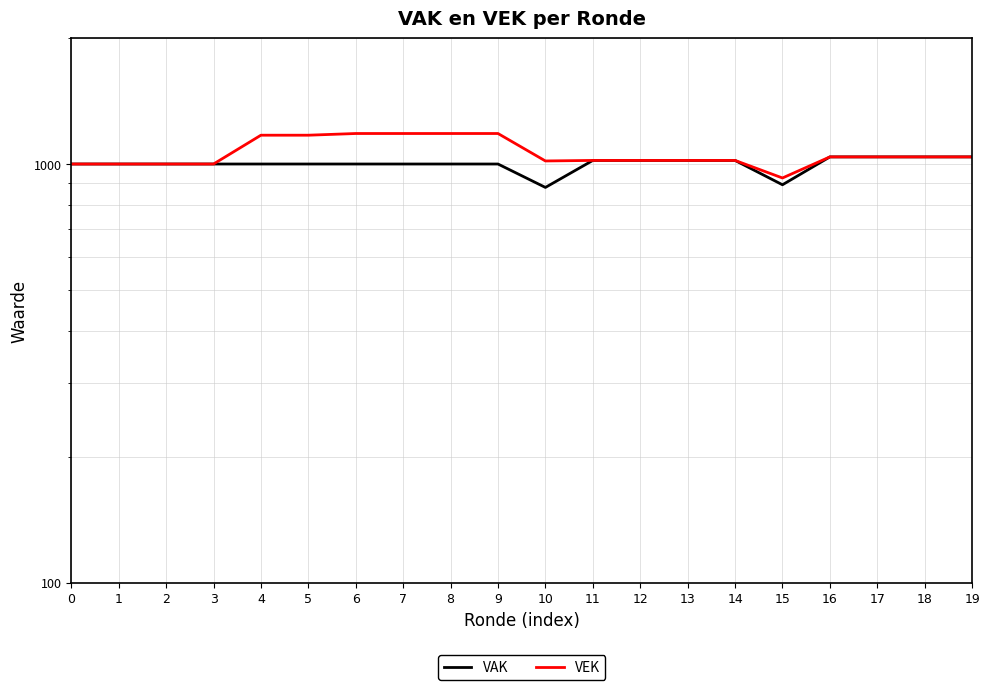

Is this an area chart (filled region under the line)?

No